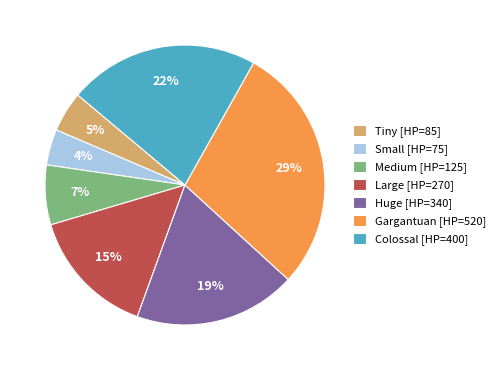

What is the ratio of the value at Large [HP=270] to the value at Colossal [HP=400]?

0.7